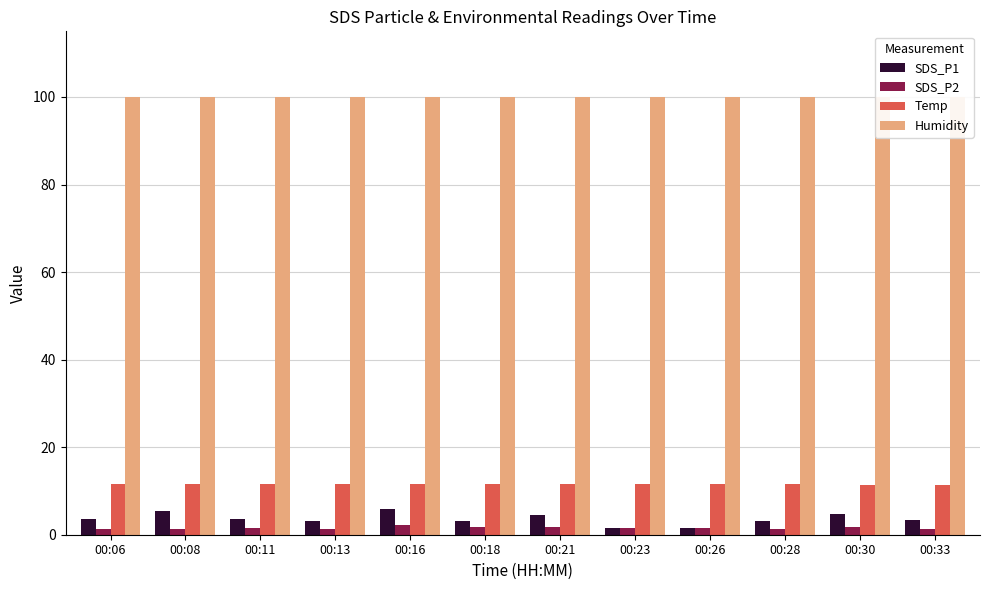

Where is Humidity nearest to the value 99?

00:06